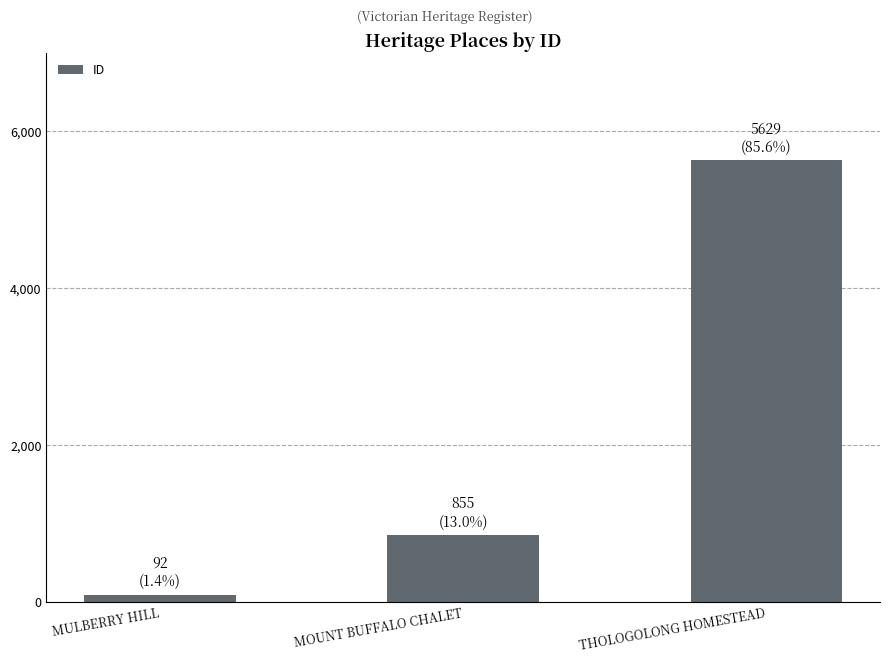

Where is the data nearest to the value 2860?

MOUNT BUFFALO CHALET